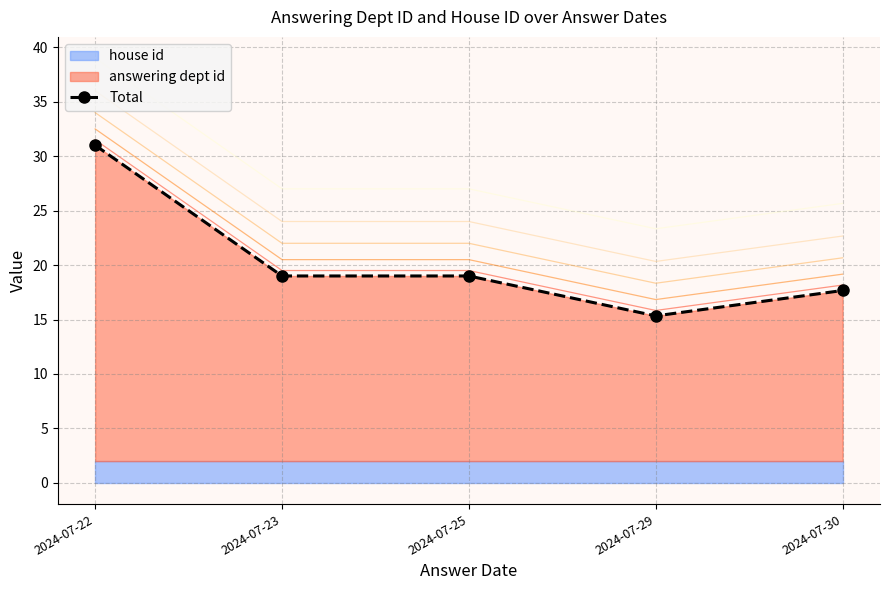

What is the sum of the values at 2024-07-25 and 2024-07-29?

34.3